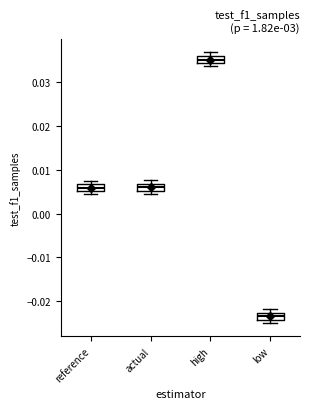

Where is the lower edge of the box for high on the y-axis? The values are not printed on the chart, so give them approximately, as read against the axis.

0.034